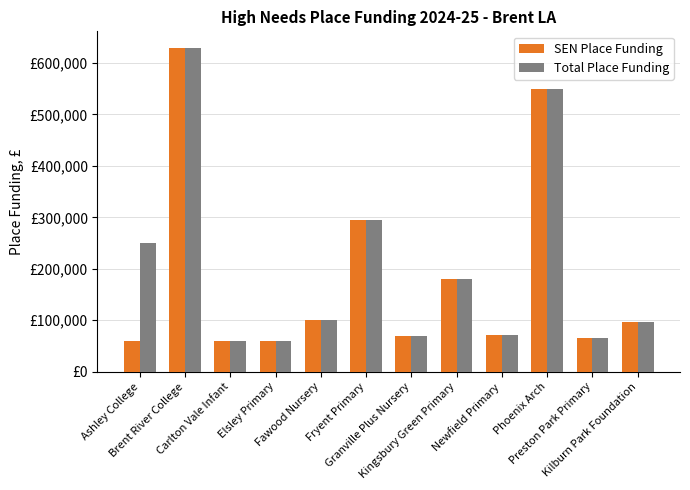

What is the sum of the Total Place Funding values at Kingsbury Green Primary and Newfield Primary?

252000